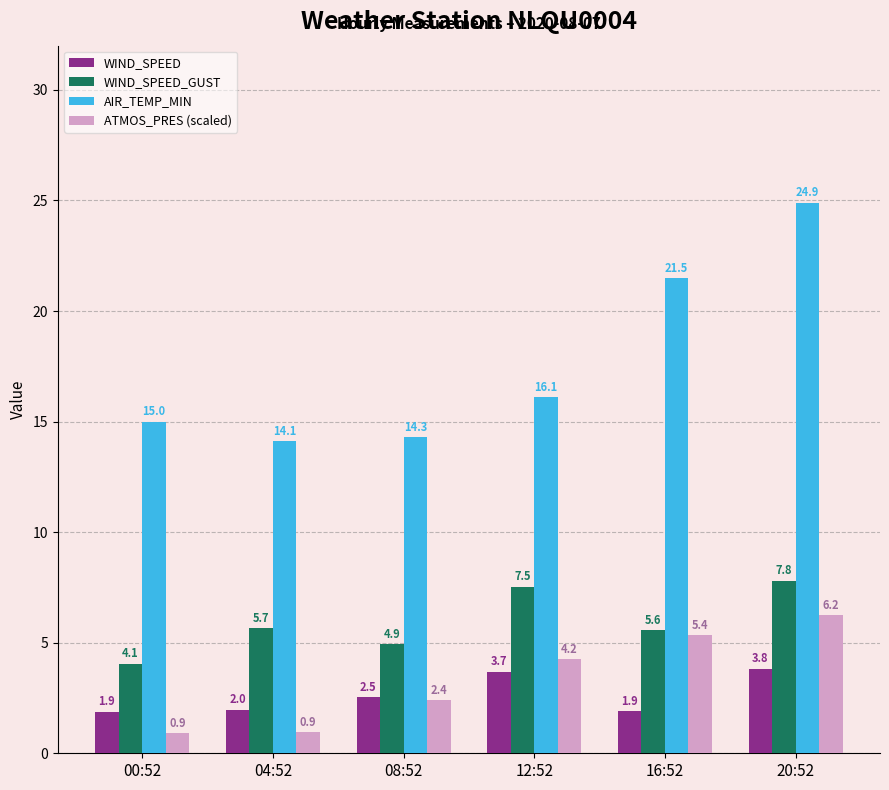

At which category is the sum across all series the highest?

20:52